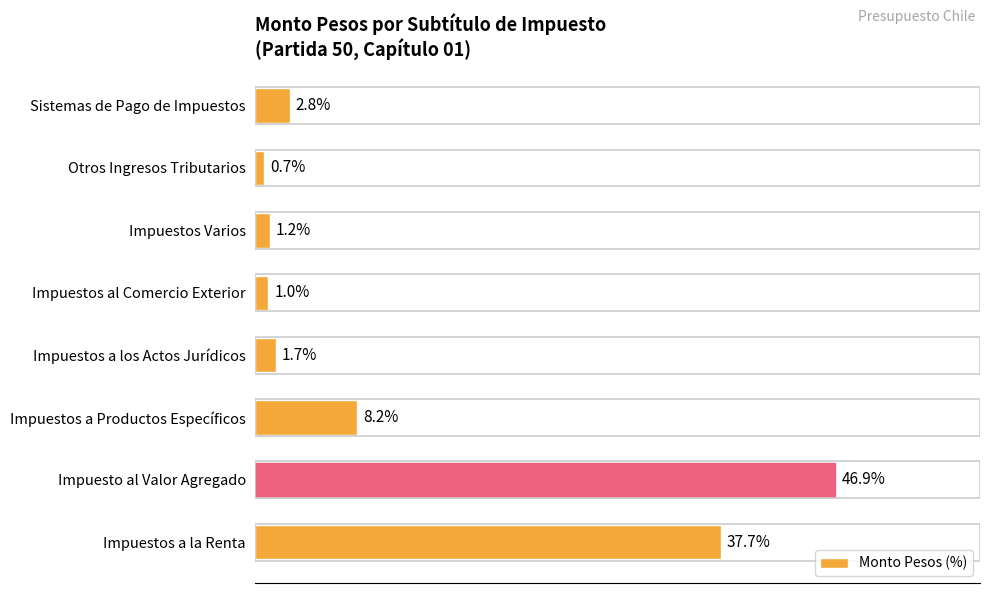

Which category has the lowest value across all series?

Otros Ingresos Tributarios